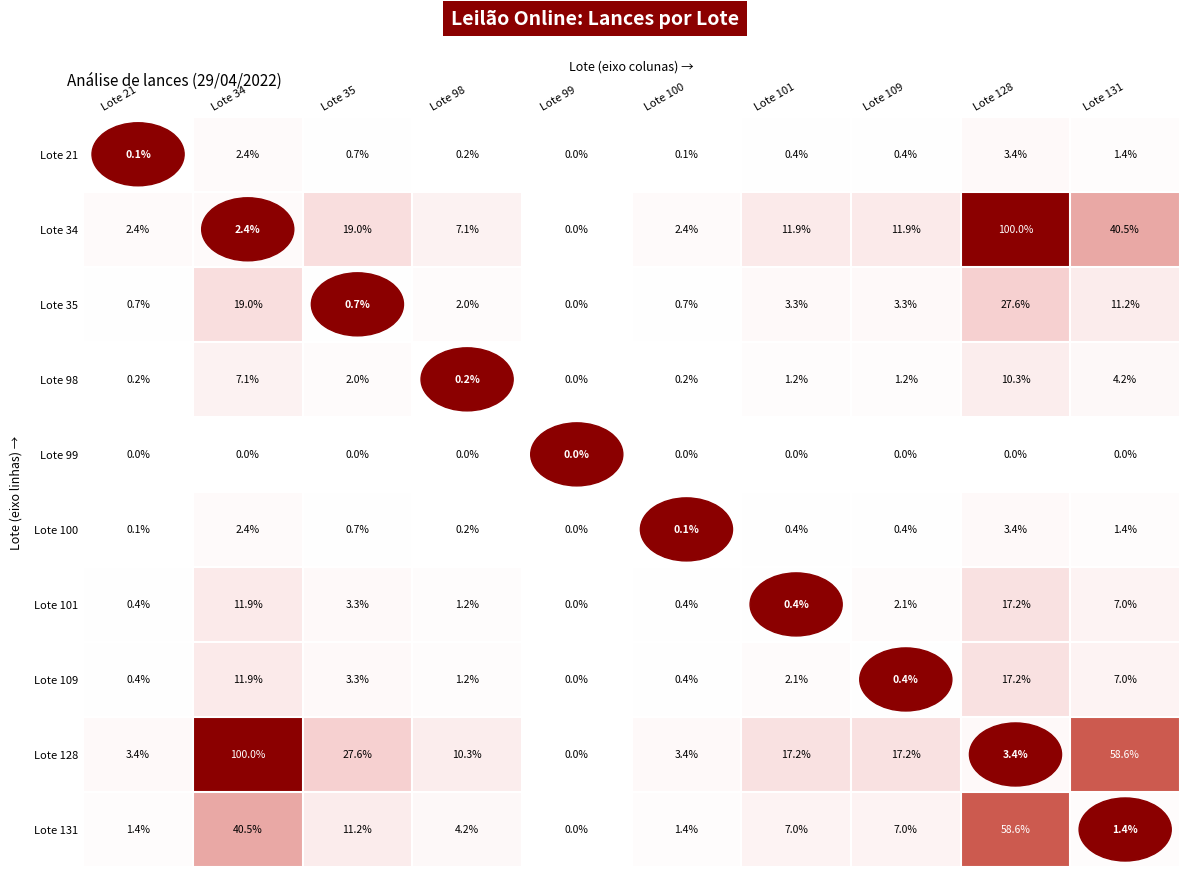

How many values in Lote 101 are above zero?

9